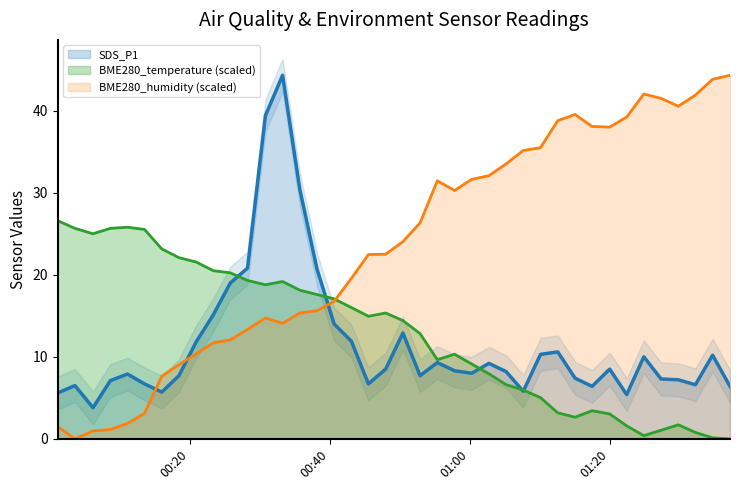

What is the minimum value for SDS_P1?

3.8